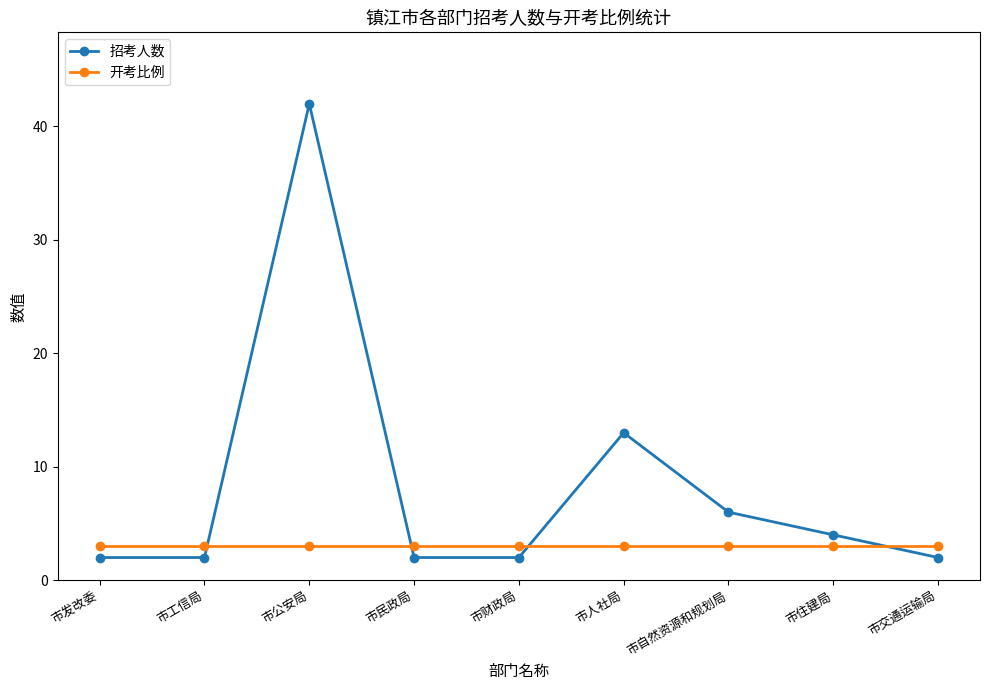

What value does the 招考人数 series have at 市人社局, to the nearest 5?

15